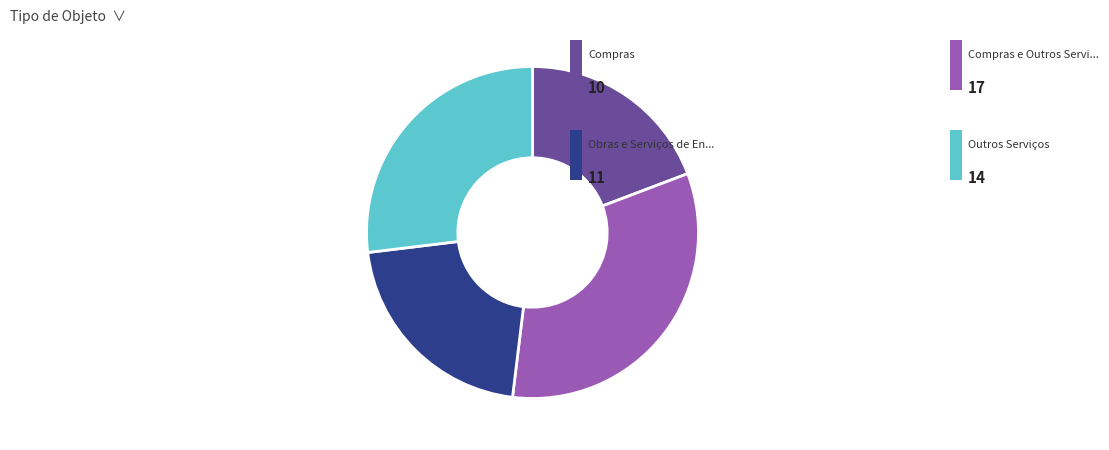

How many slices are in this pie chart?

4